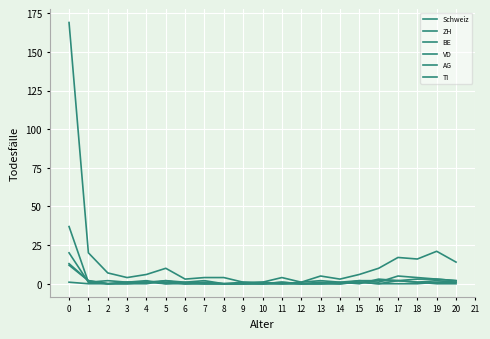

Where is VD nearest to the value 6?

18